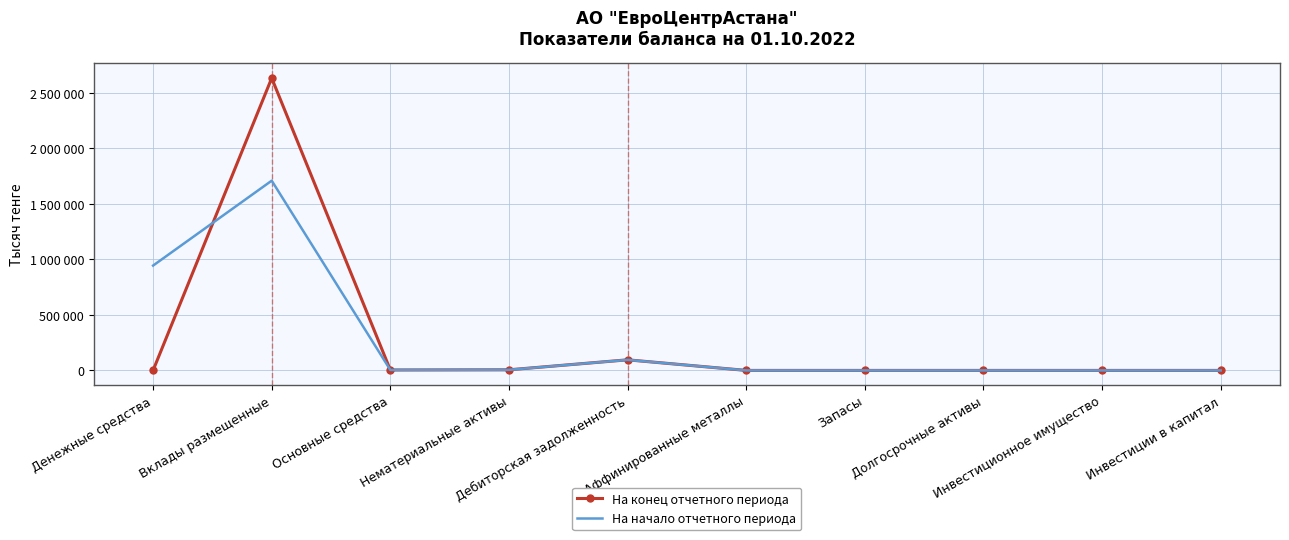

What are all the series names shown in the legend?

На конец отчетного периода, На начало отчетного периода